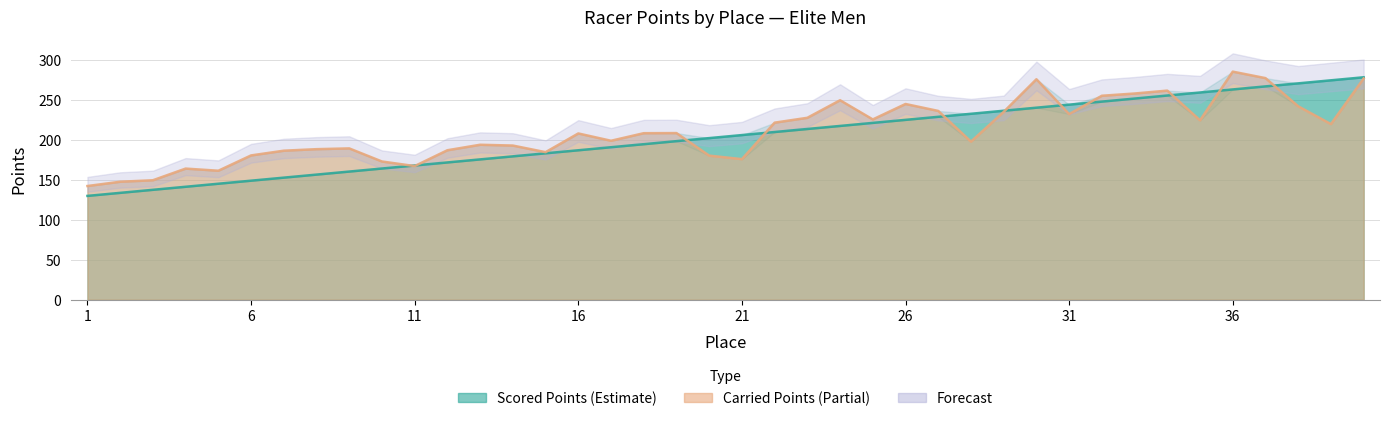

At which category does Carried Points reach its first local valley?

5